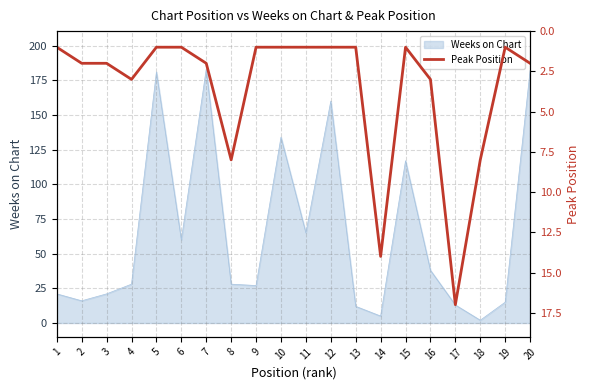

Does the chart have visible grid lines?

Yes